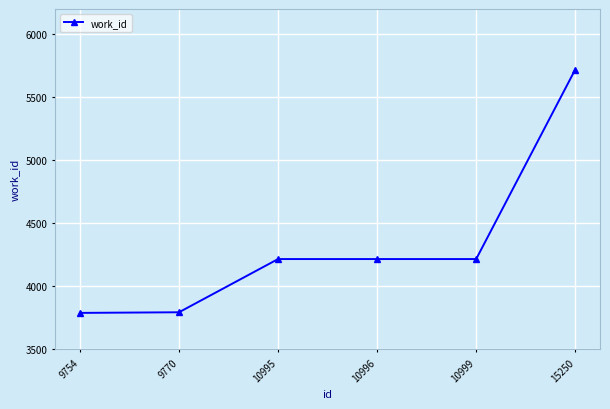

What is the smallest value displayed?

3790